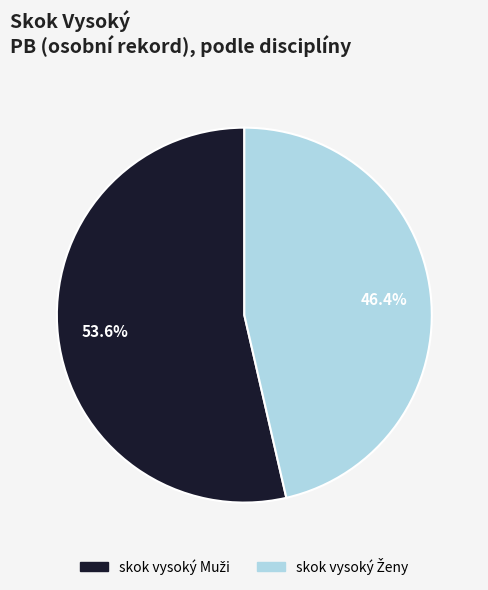

Count the number of slices in the pie.

2